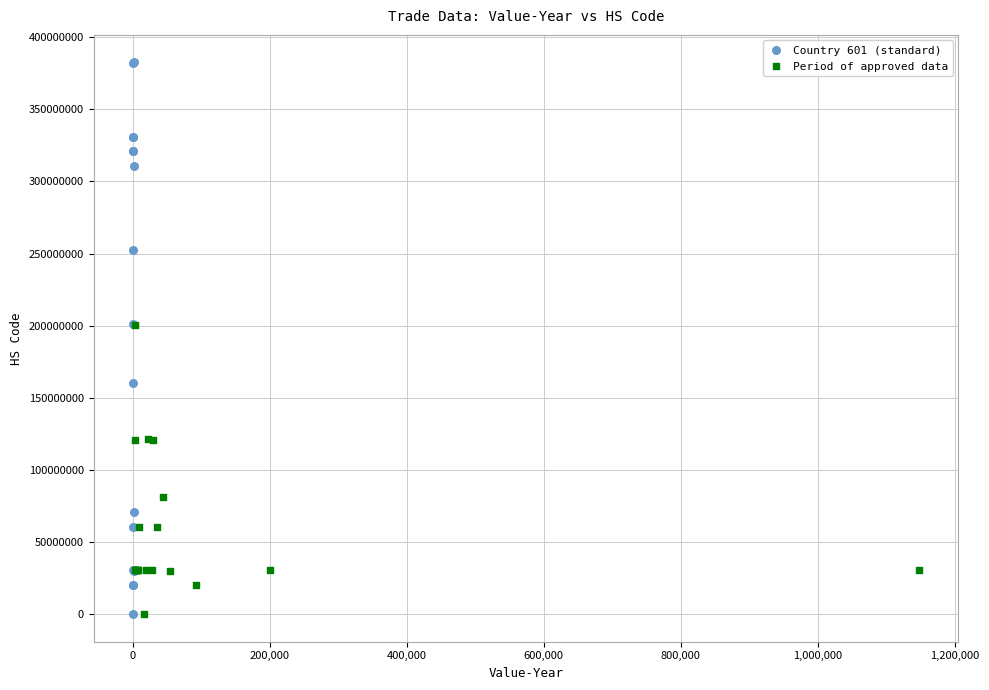

What are all the series names shown in the legend?

Country 601 (standard), Period of approved data